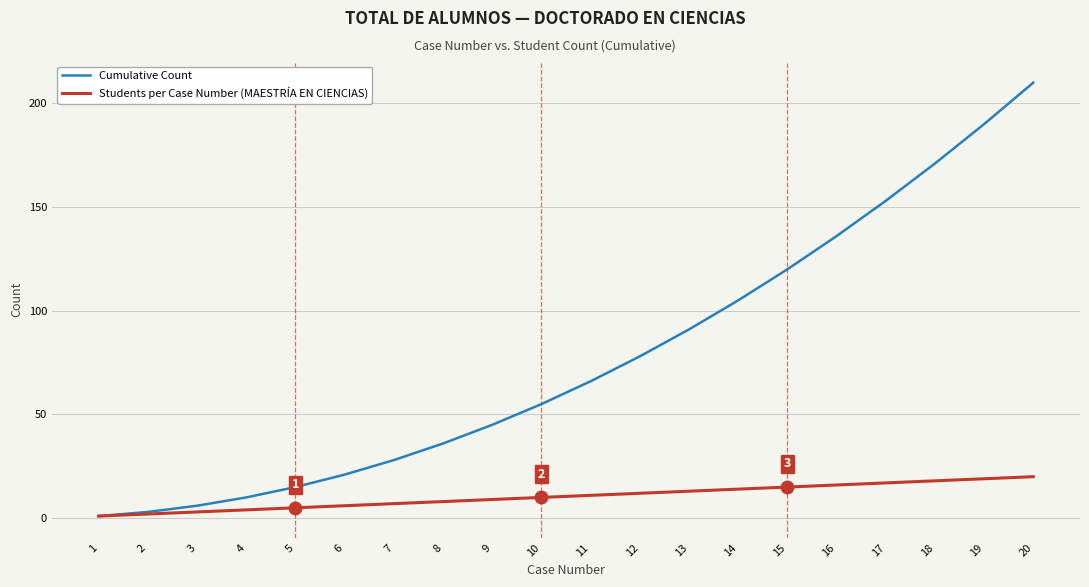

Reading left to right, what are all the values shown in this chart?

Cumulative Count: 1	3	6	10	15	21	28	36	45	55	66	78	91	105	120	136	153	171	190	210
Students per Case Number (MAESTRÍA EN CIENCIAS): 1	2	3	4	5	6	7	8	9	10	11	12	13	14	15	16	17	18	19	20